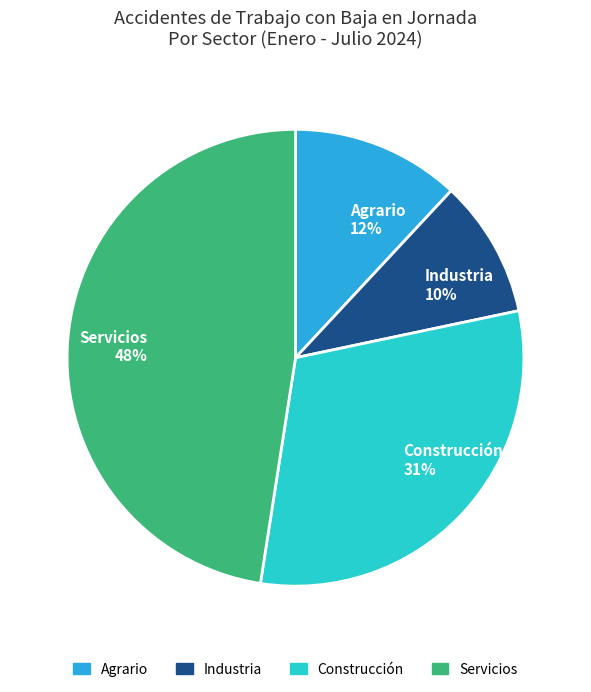

What percentage is the Industria slice, to the nearest percent?

10%